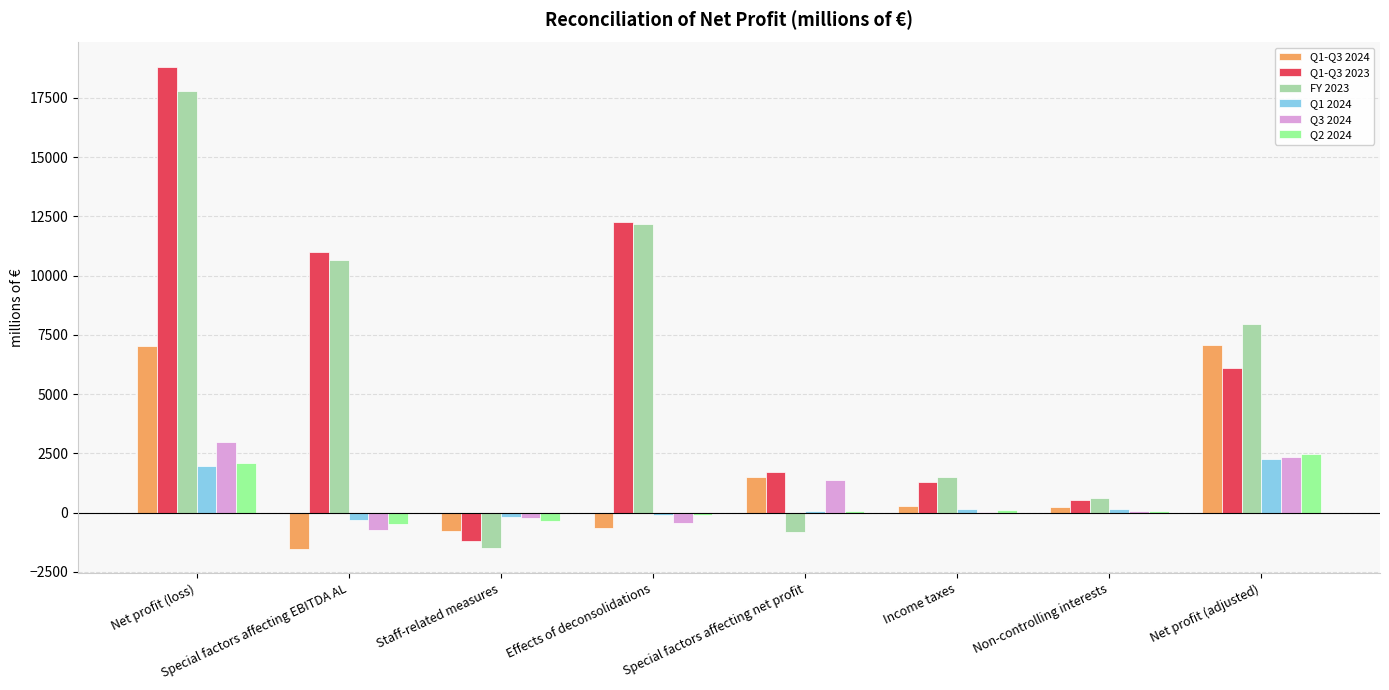

Count the number of data series in this chart.

6